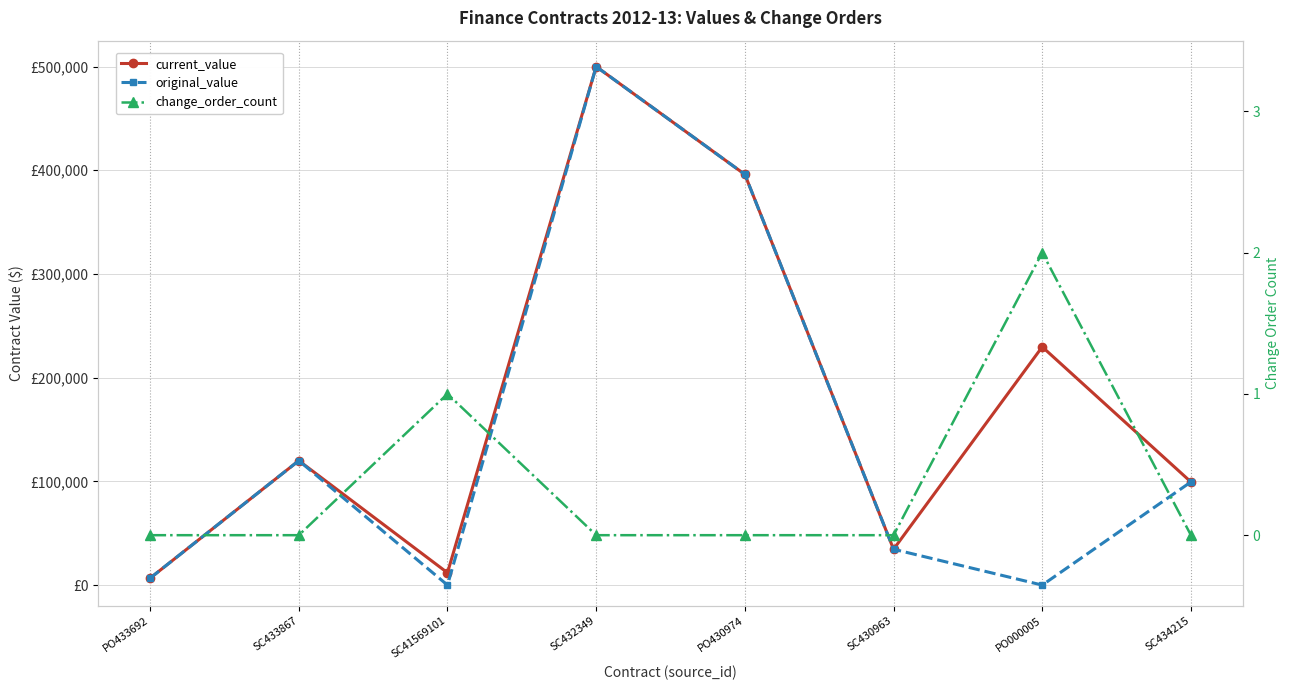

Where does the current_value series first go above 120000?

SC432349